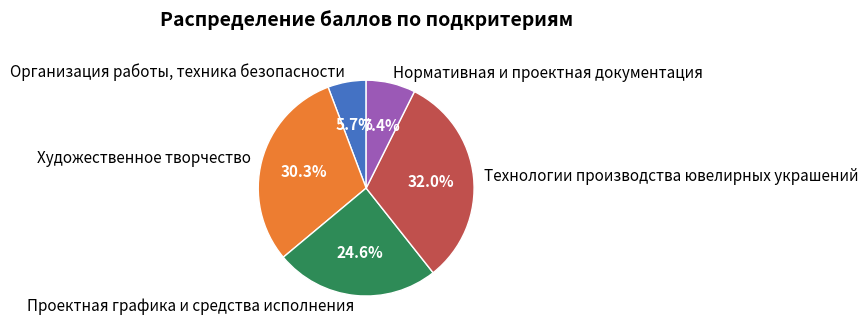

What percentage is the Художественное творчество slice, to the nearest percent?

30%